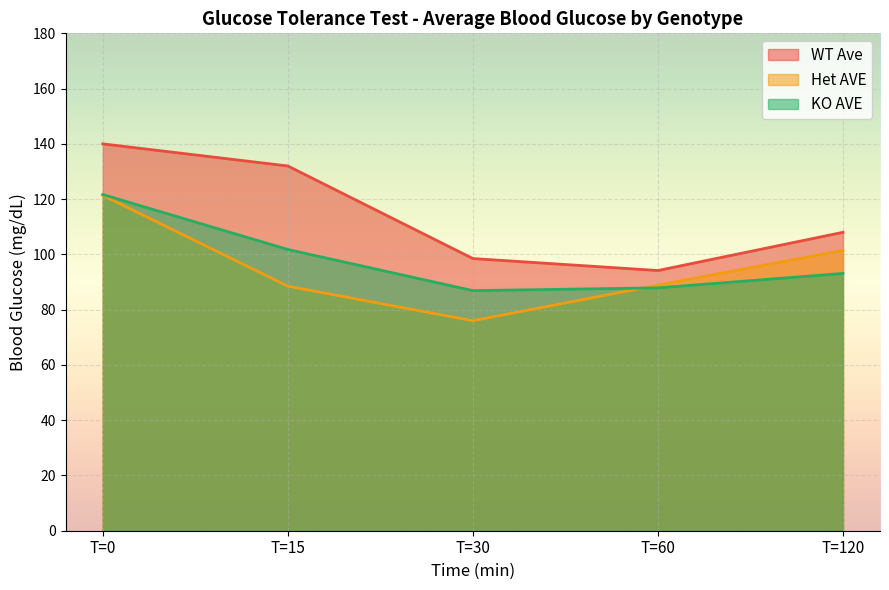

What is the difference between the maximum and minimum values in the KO AVE series?

34.8